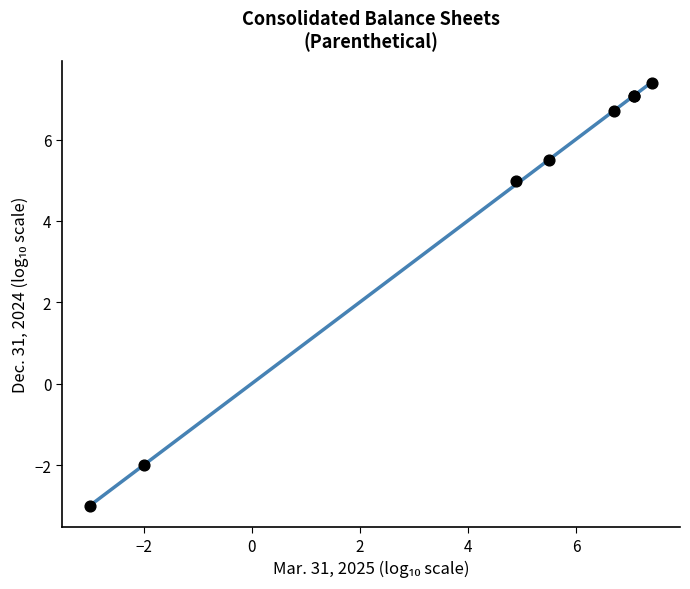

What Y value in the scatter plot is closest to 2?

5.0